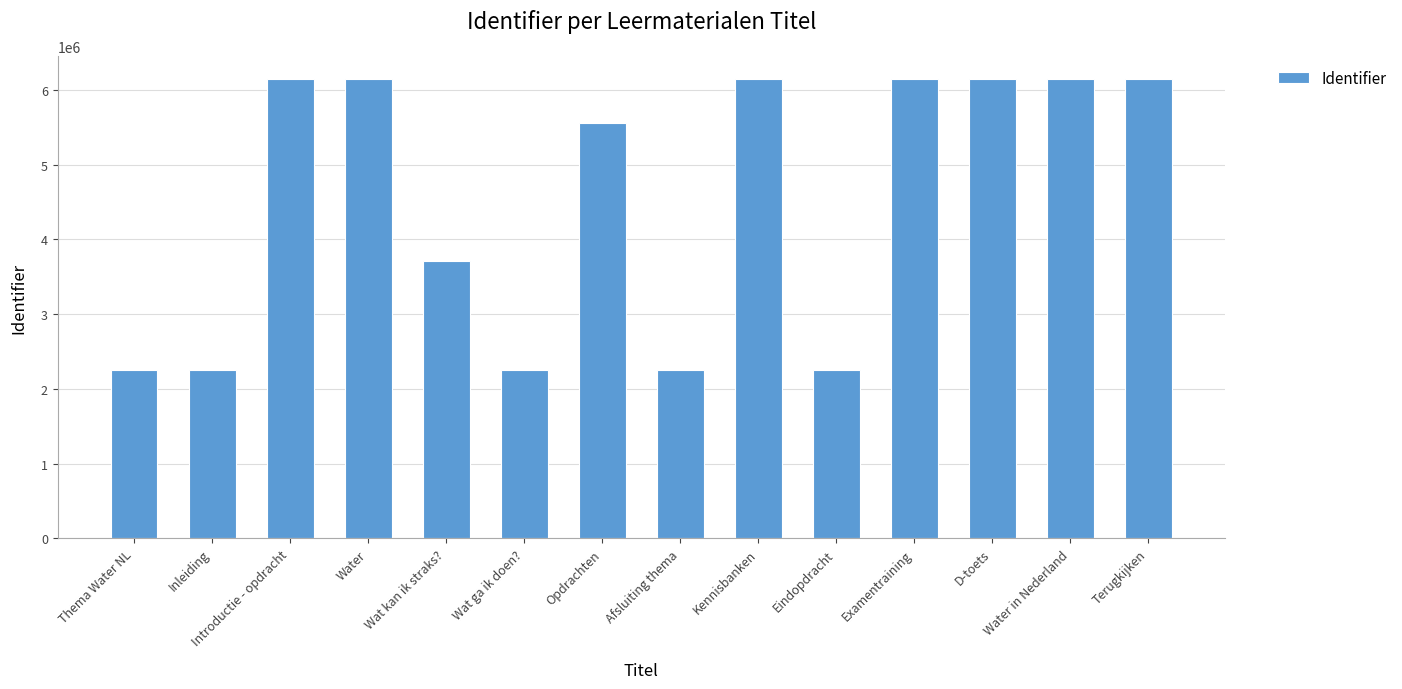

Approximately how many times larger is the value at Afsluiting thema compared to D-toets?

0.4